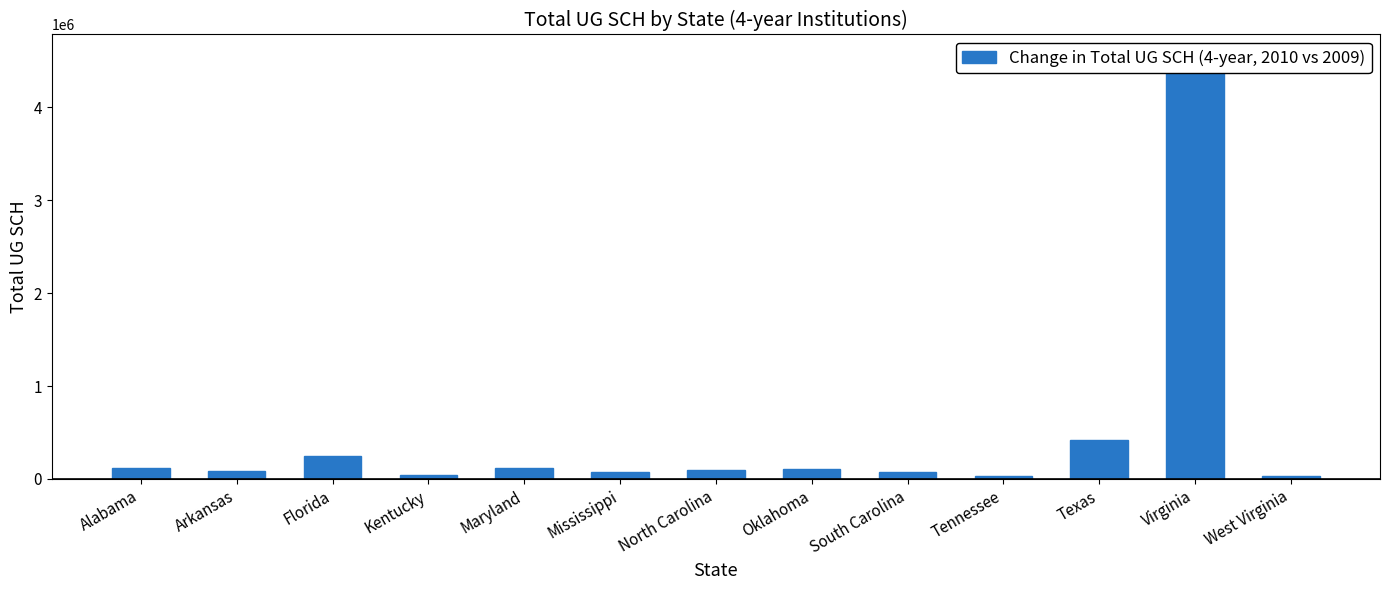

Which has a higher value, South Carolina or Kentucky?

South Carolina